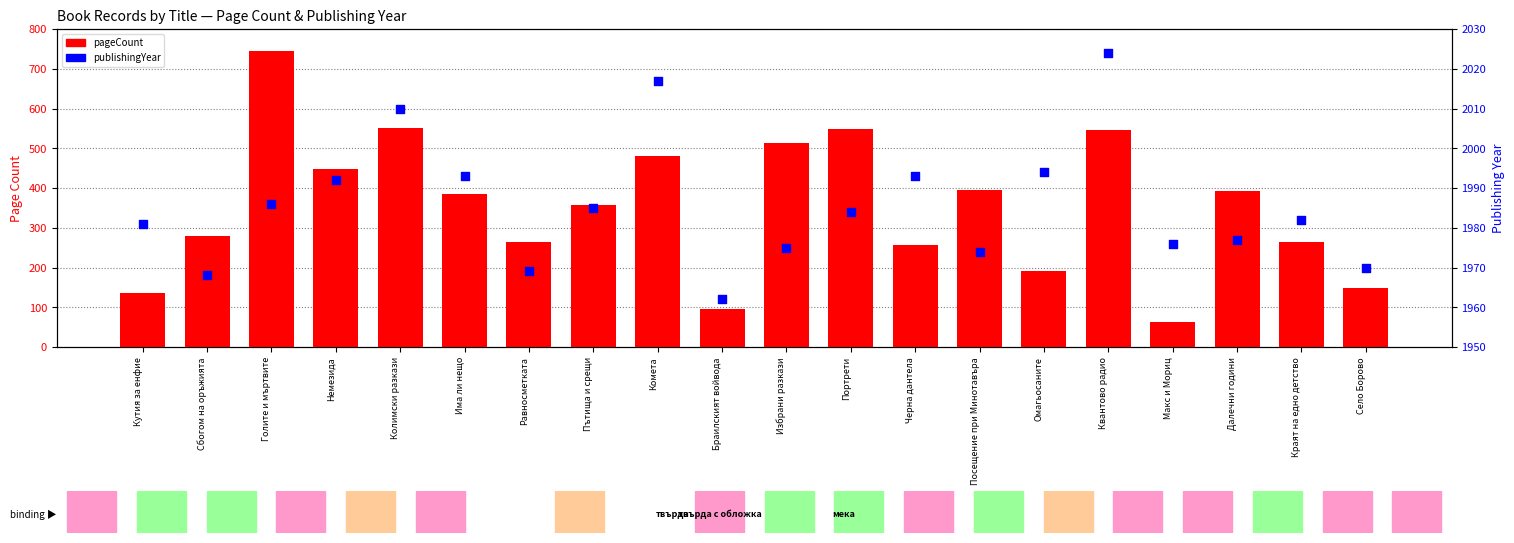

At how many categories does at least one series exceed 1756?

20